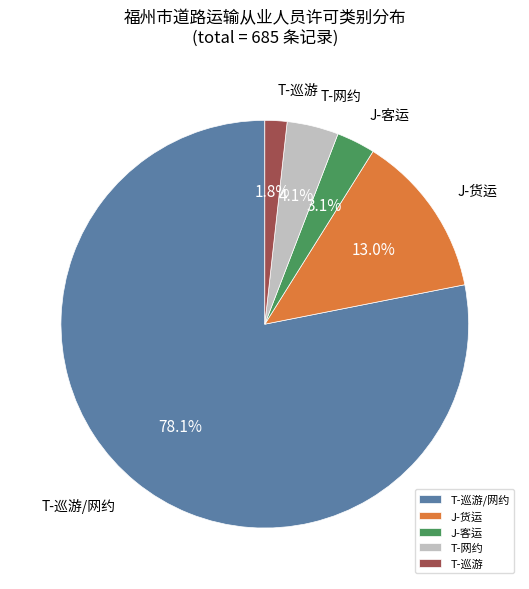

Is the sum of T-巡游/网约 and T-网约 greater than half?

Yes